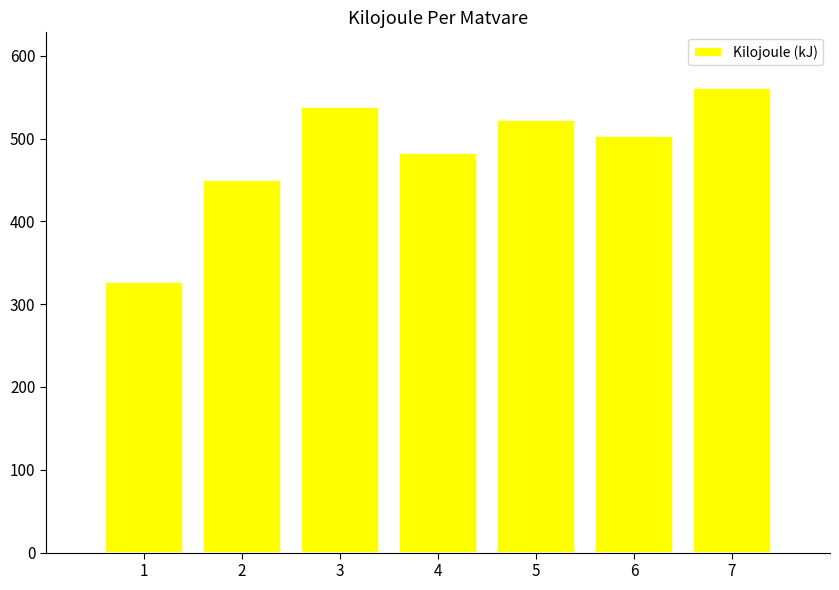

What is the ratio of the value at 3 to the value at 1?

1.6